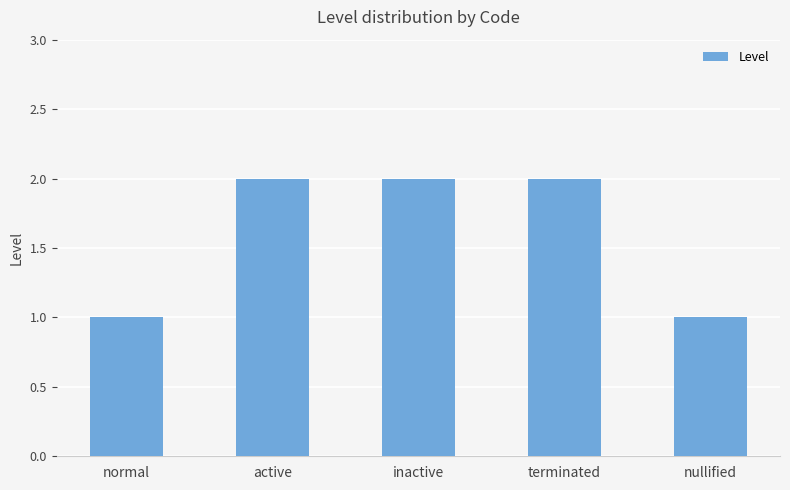

How many data points are less than 2?

2